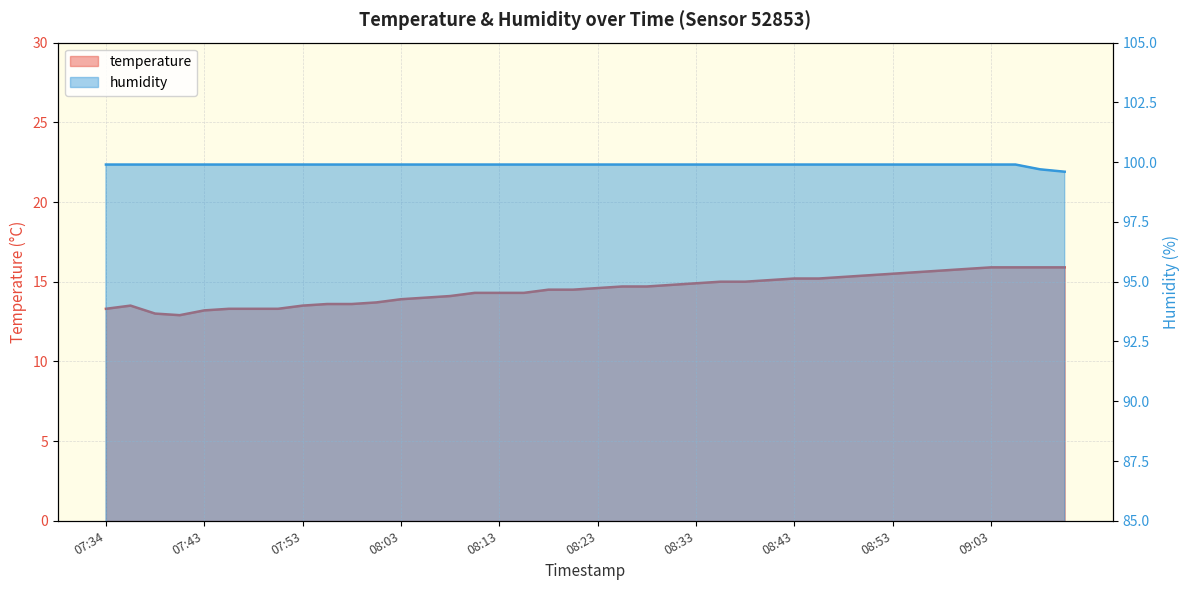

True or false: humidity and temperature cross at least once.

False